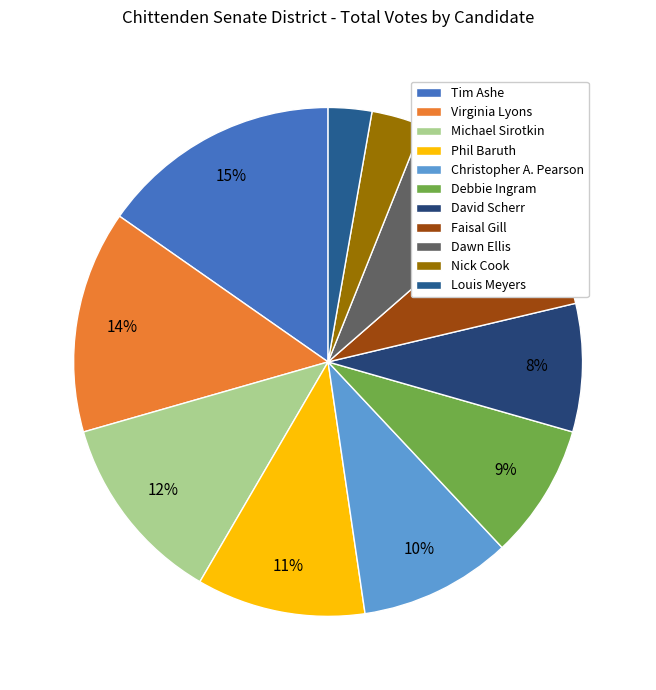

How many slices are in this pie chart?

11